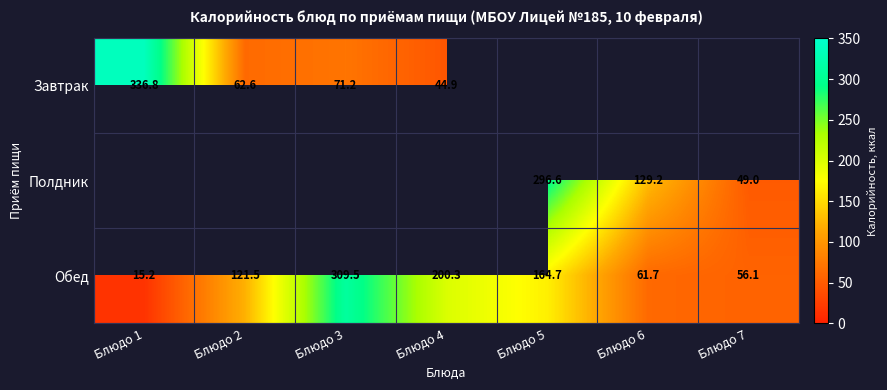

At which category does the chart reach its minimum across all series?

Блюдо 1